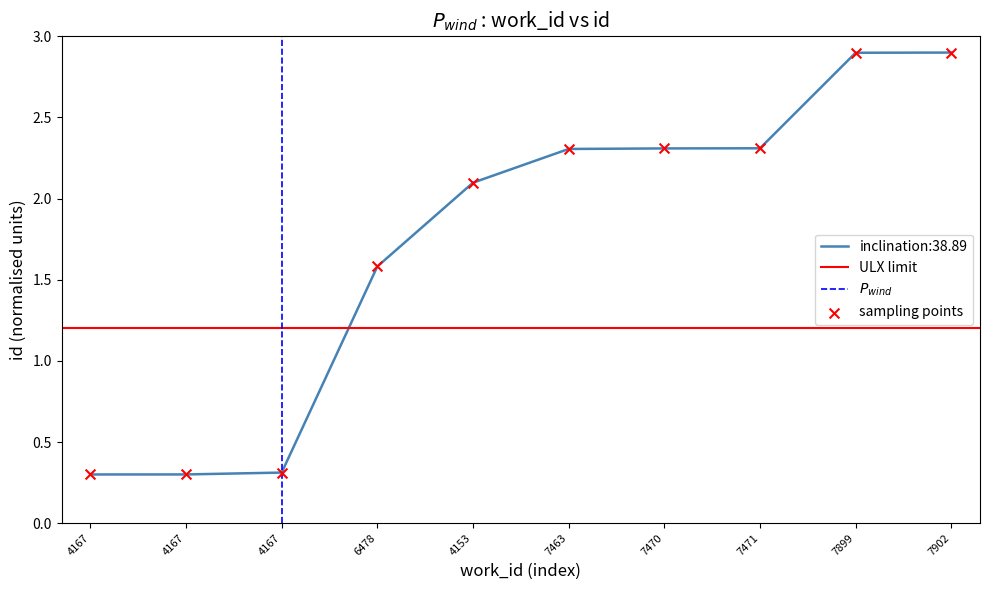

Between 4167 and 7899, which is larger?

7899